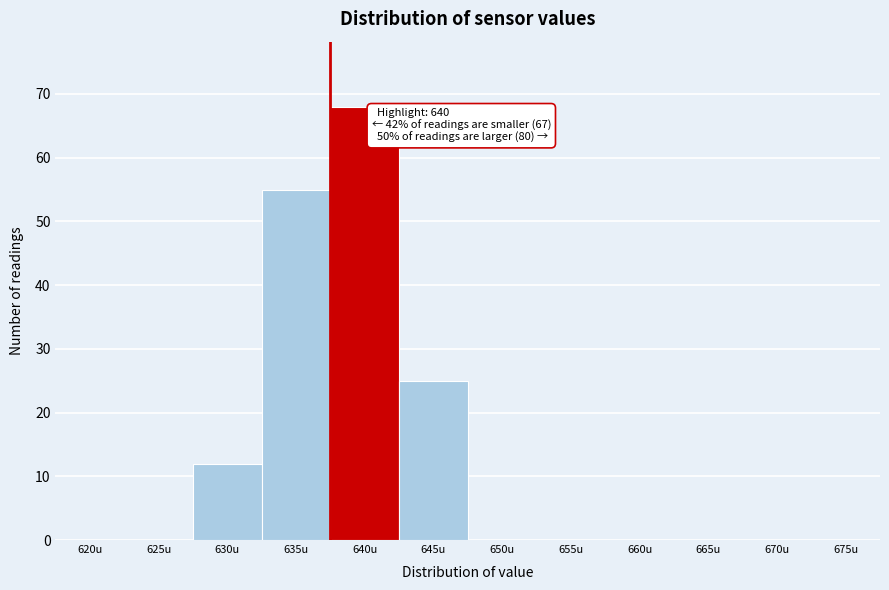

Reading left to right, what are all the values shown in this chart?

620u=0	625u=0	630u=12	635u=55	640u=68	645u=25	650u=0	655u=0	660u=0	665u=0	670u=0	675u=0